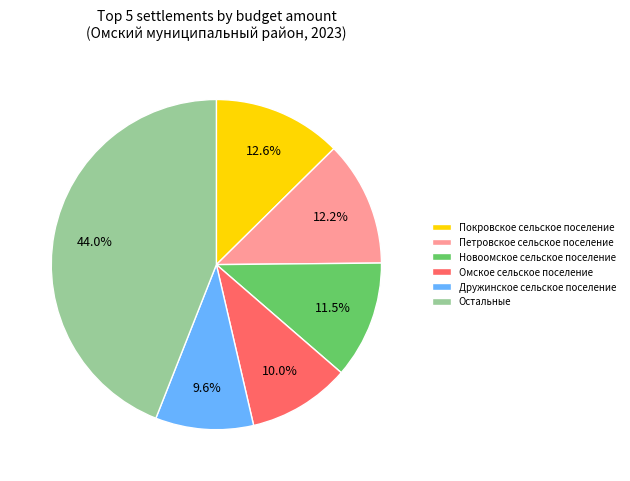

How many segments does this pie chart have?

6